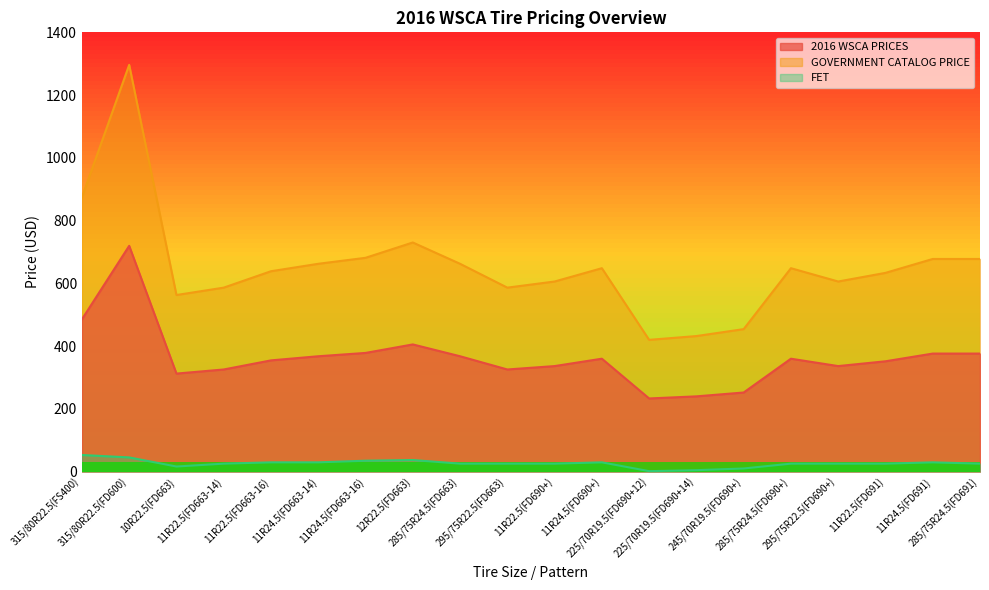

True or false: 2016 WSCA PRICES has a value of 590.1 at 11R24.5(FD663-16).

False